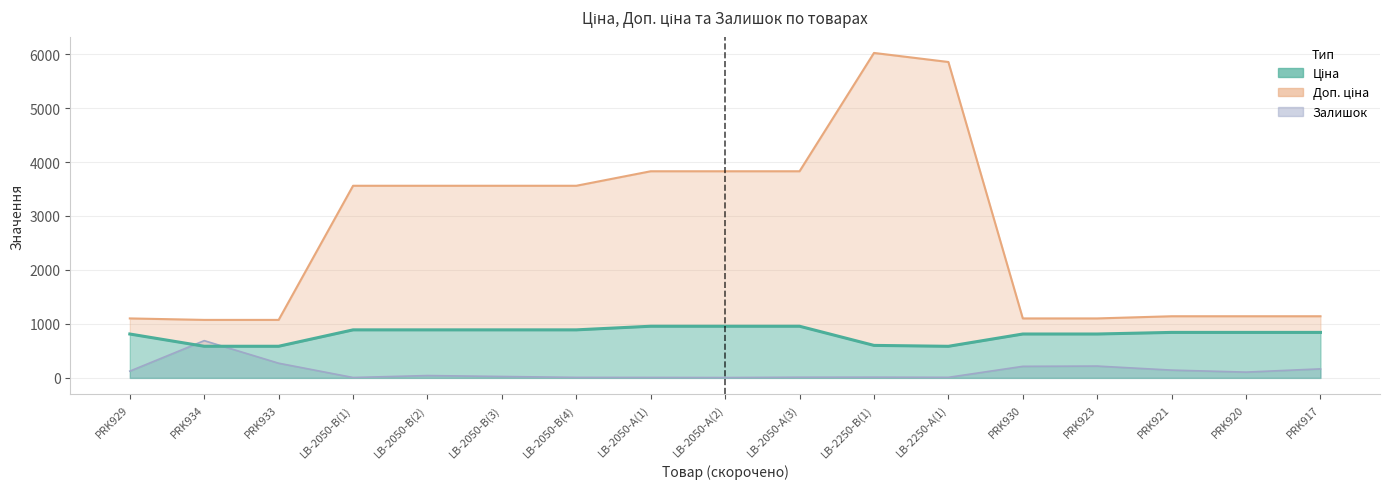

Does the chart display data point markers on the line(s)?

No